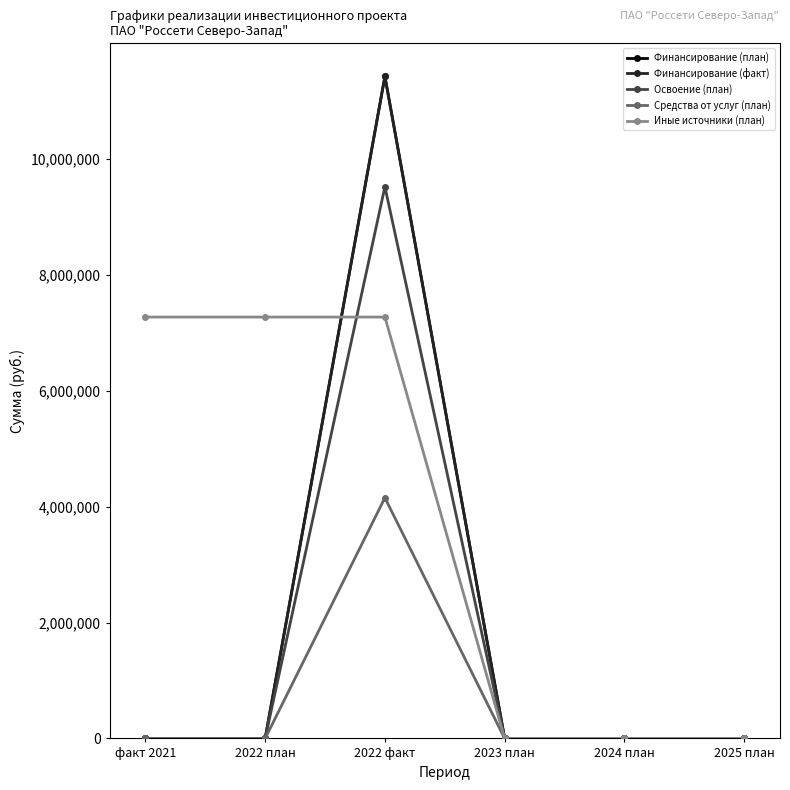

Which series has the largest total across all categories?

Иные источники (план)